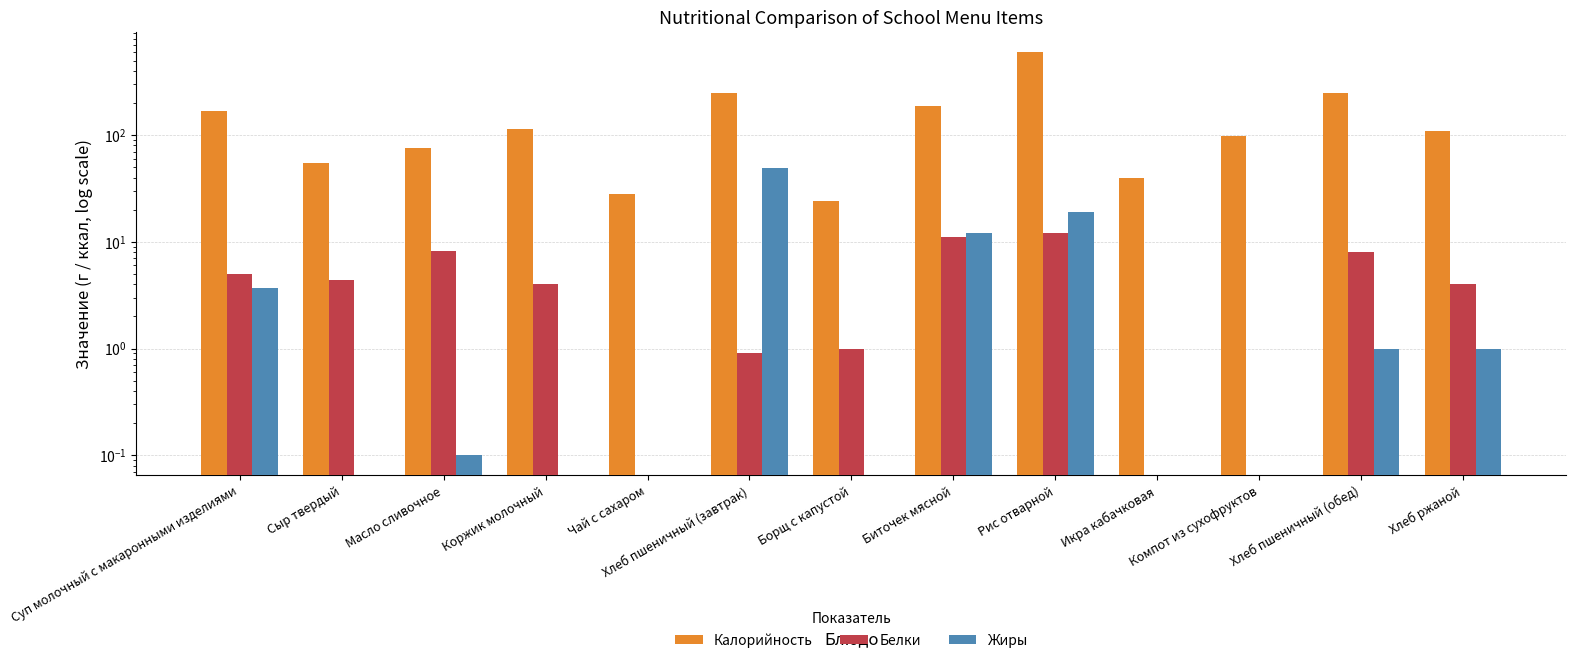

The value of Калорийность at Коржик молочный is 74.5. True or false?

False